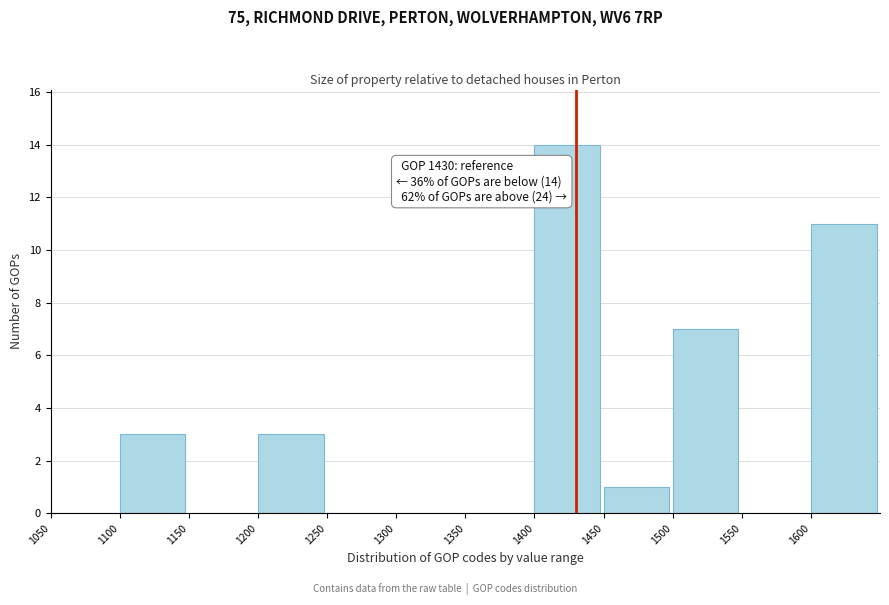

Over which range of the x-axis is the bar tallest?

1400 to 1450